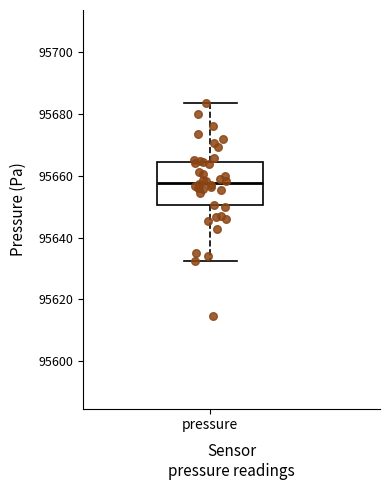

Read this box plot against the y-axis: the position of the median line, the range covered by the box, and the ends of both whiskers. The values are not printed on the chart, so give them approximately, as read against the axis.

median 95658, box 95650 to 95664, whiskers 95632 to 95684